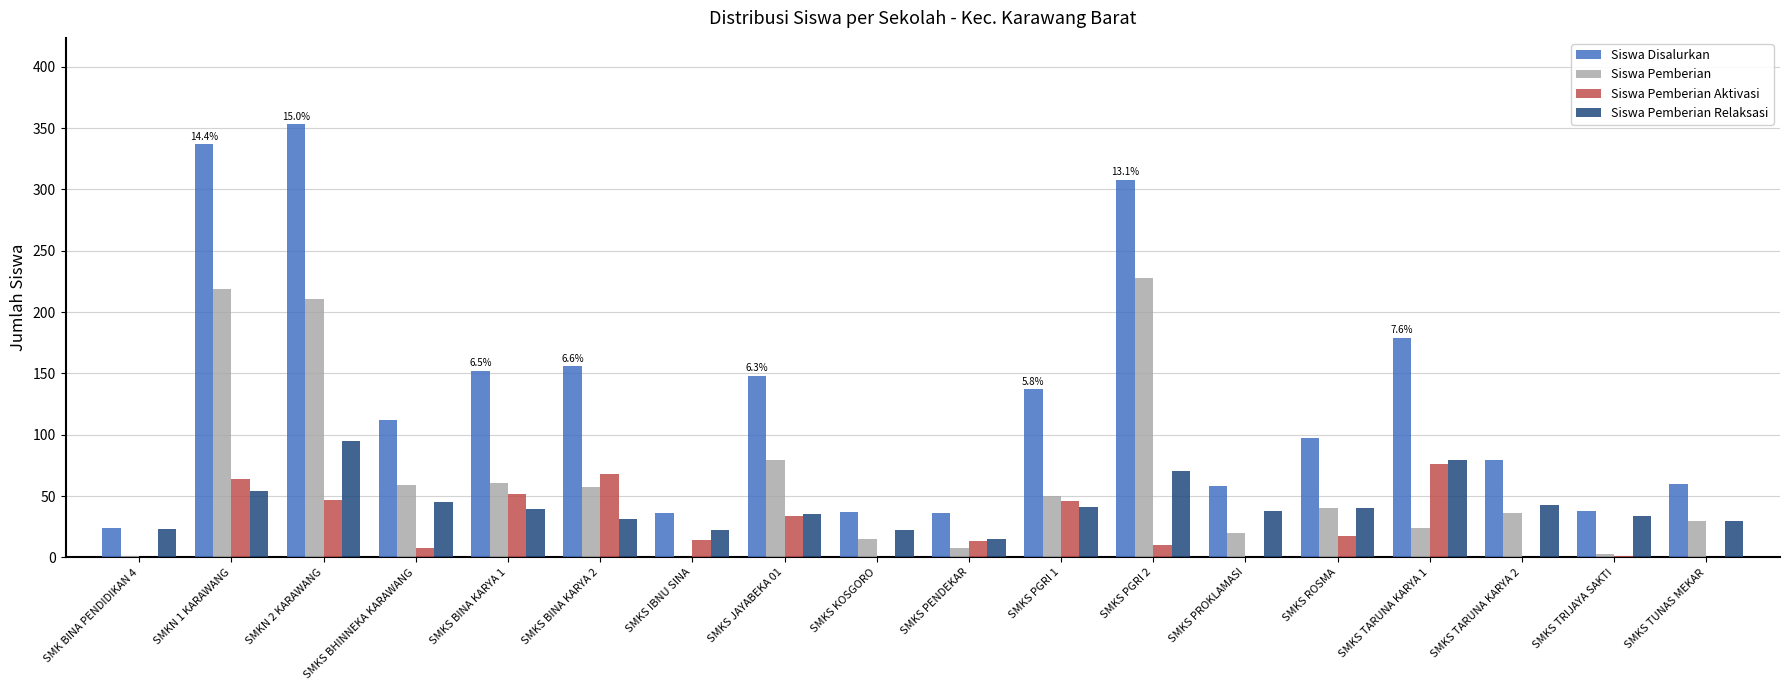

At which label is Siswa Pemberian Aktivasi closest to 38?

SMKS JAYABEKA 01